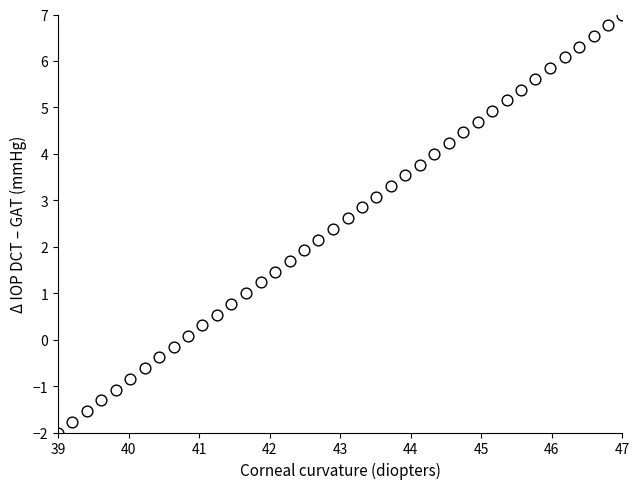

What is the range of Y values (max minus min)?

9.0